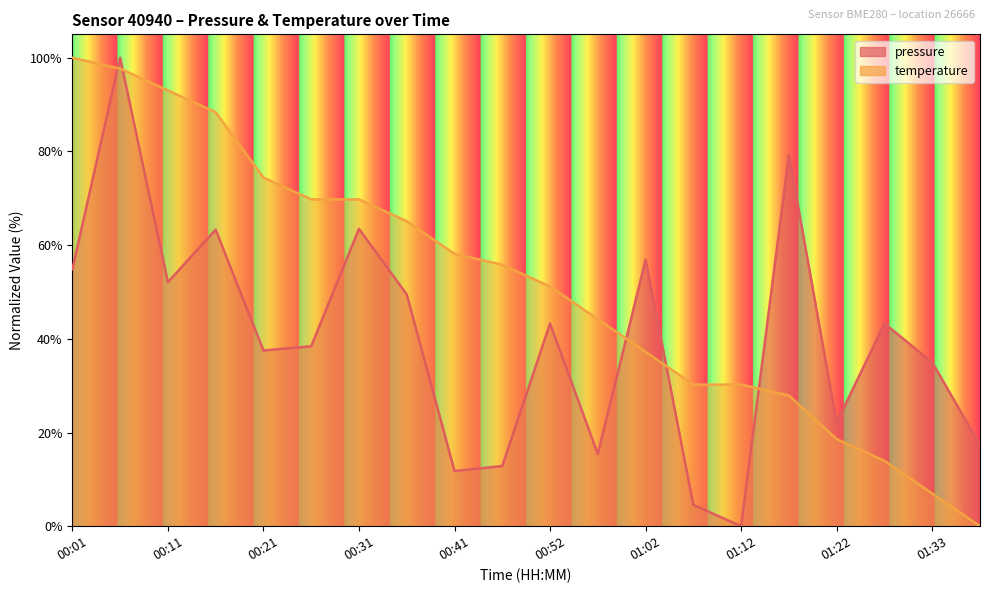

Where is temperature nearest to the value 50?

00:52